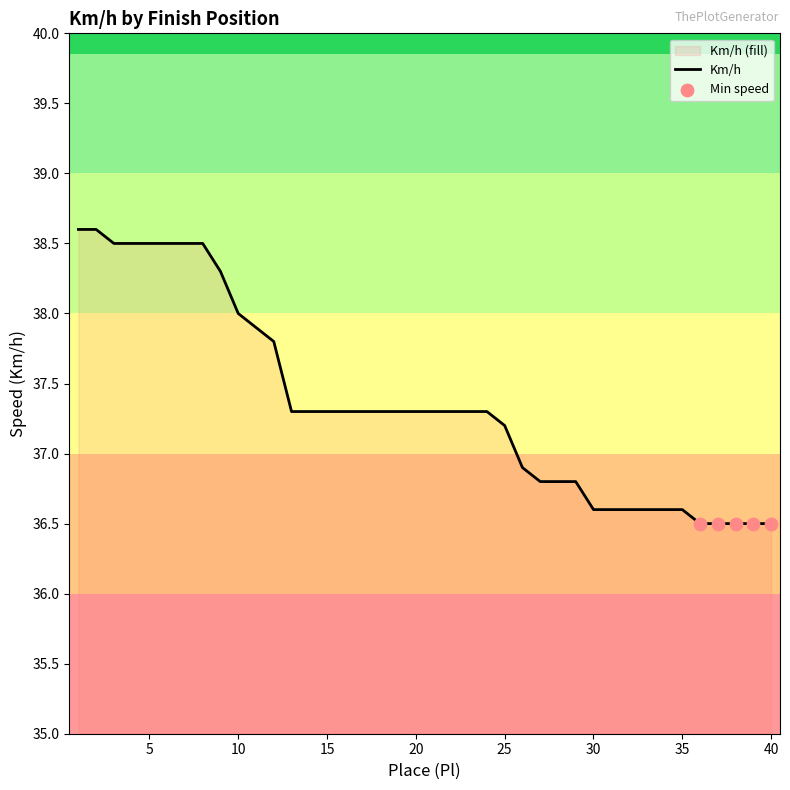

Approximately how many times larger is the value at 12 compared to 10?

1.0